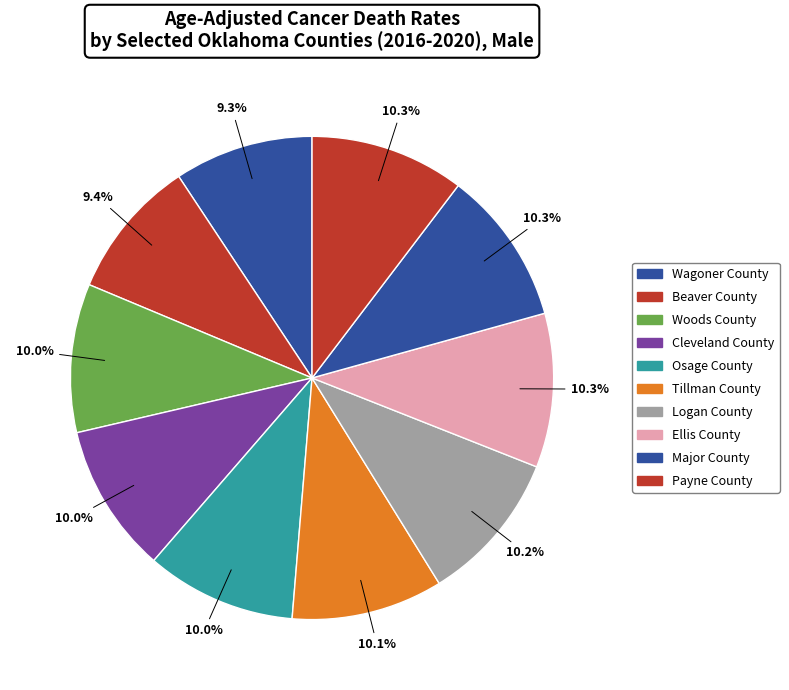

Which has a higher value, Payne County or Ellis County?

Payne County